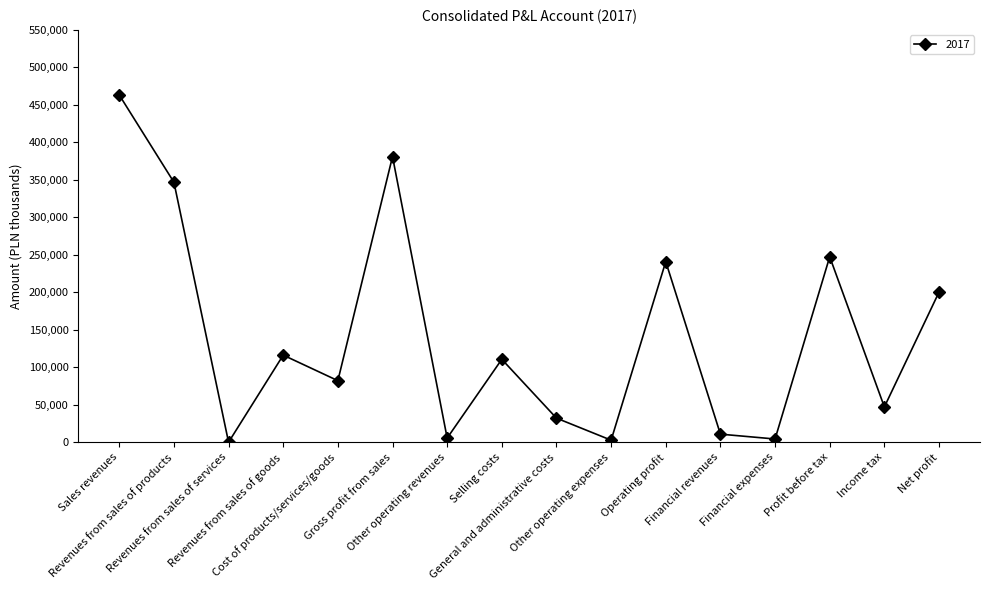

The chart shows a value of 286644 at Sales revenues. True or false?

False